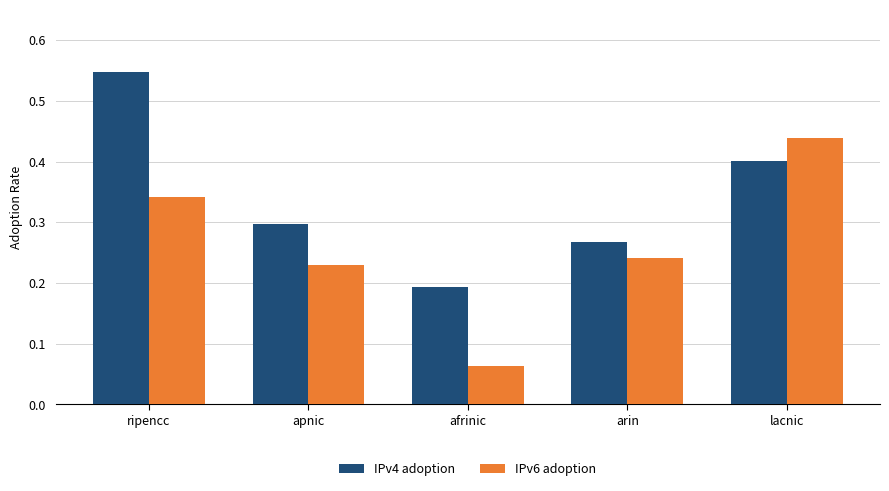

Count the IPv4 adoption values in the range 0 to 1.

5